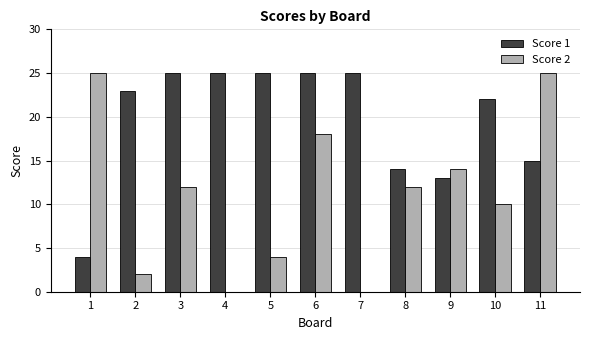

Between 4 and 10, which series saw the biggest shift?

Score 2